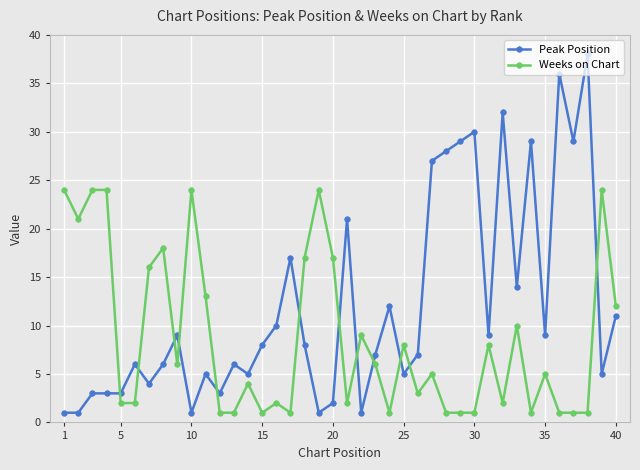

Which series has the largest total across all categories?

Peak Position